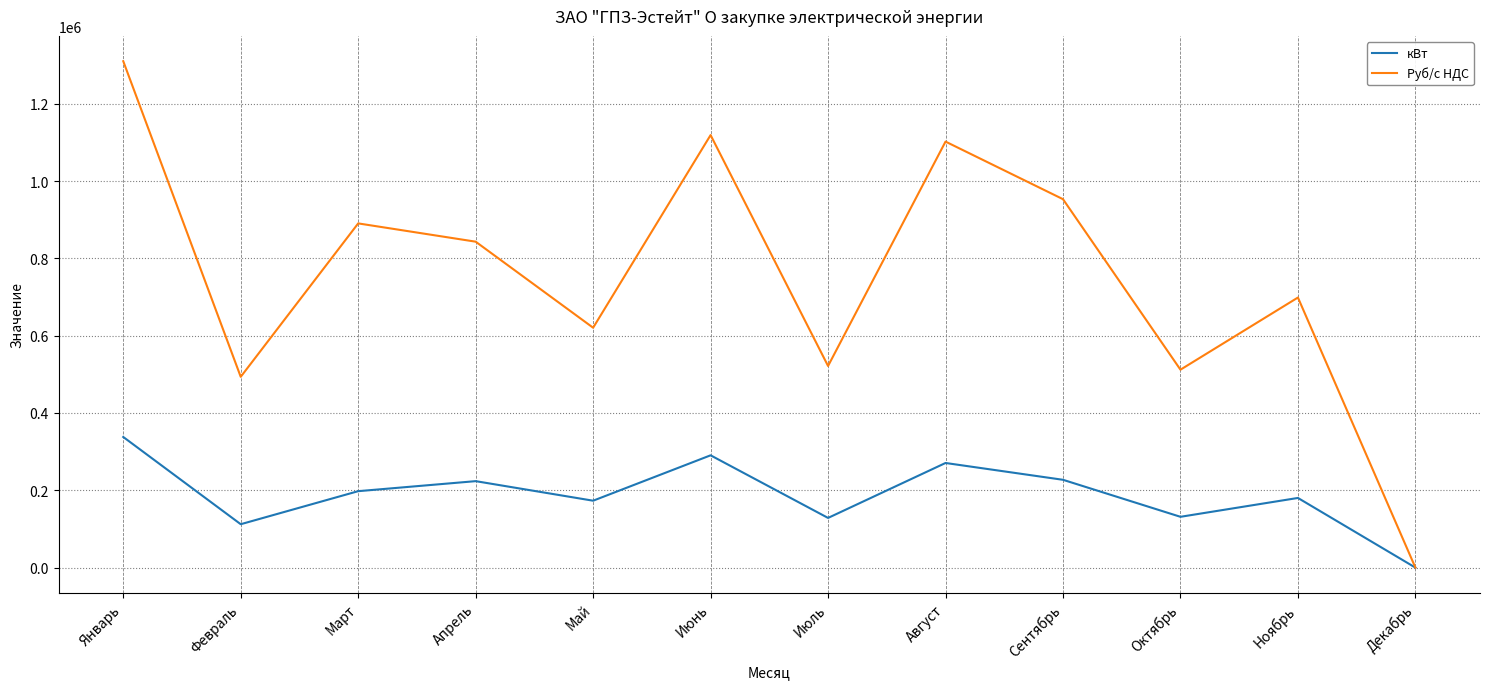

The value of Руб/с НДС at Декабрь is -779633.3. True or false?

False